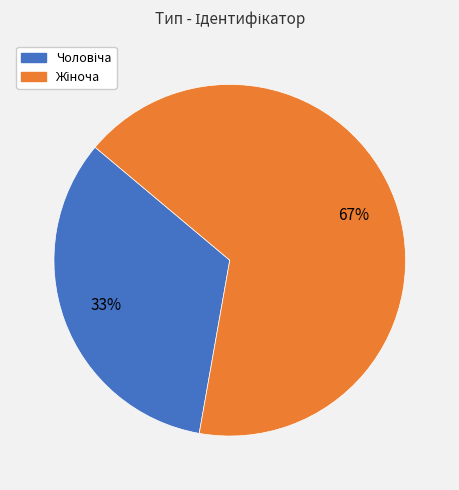

Is there a majority slice in this chart?

Yes